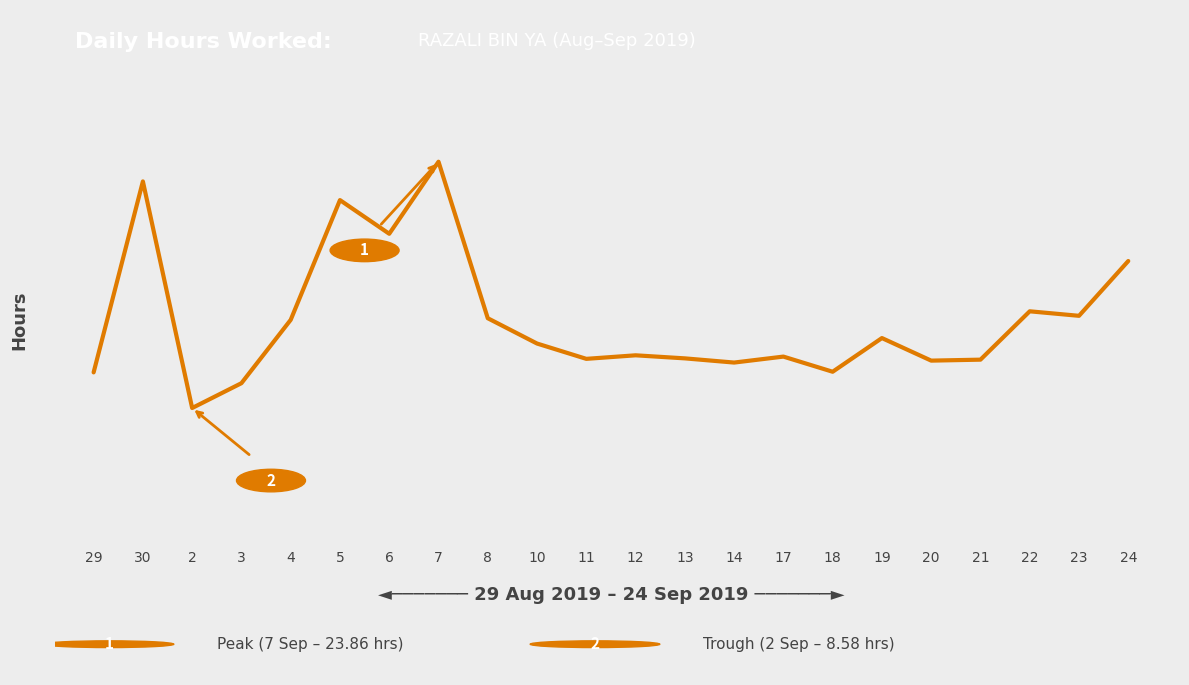

What position from the left is 12?

12